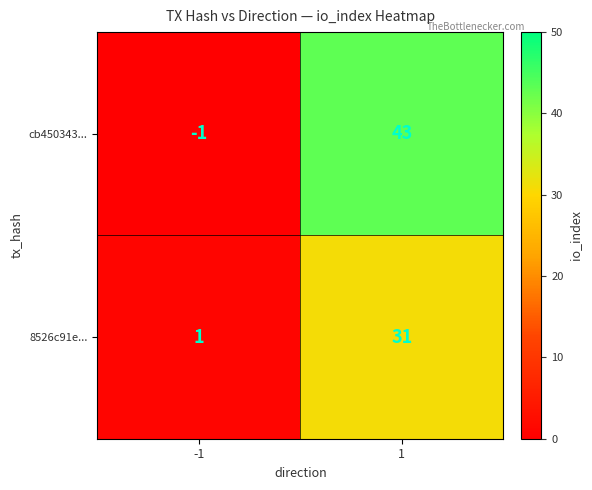

Which series has the widest spread of values?

cb450343...